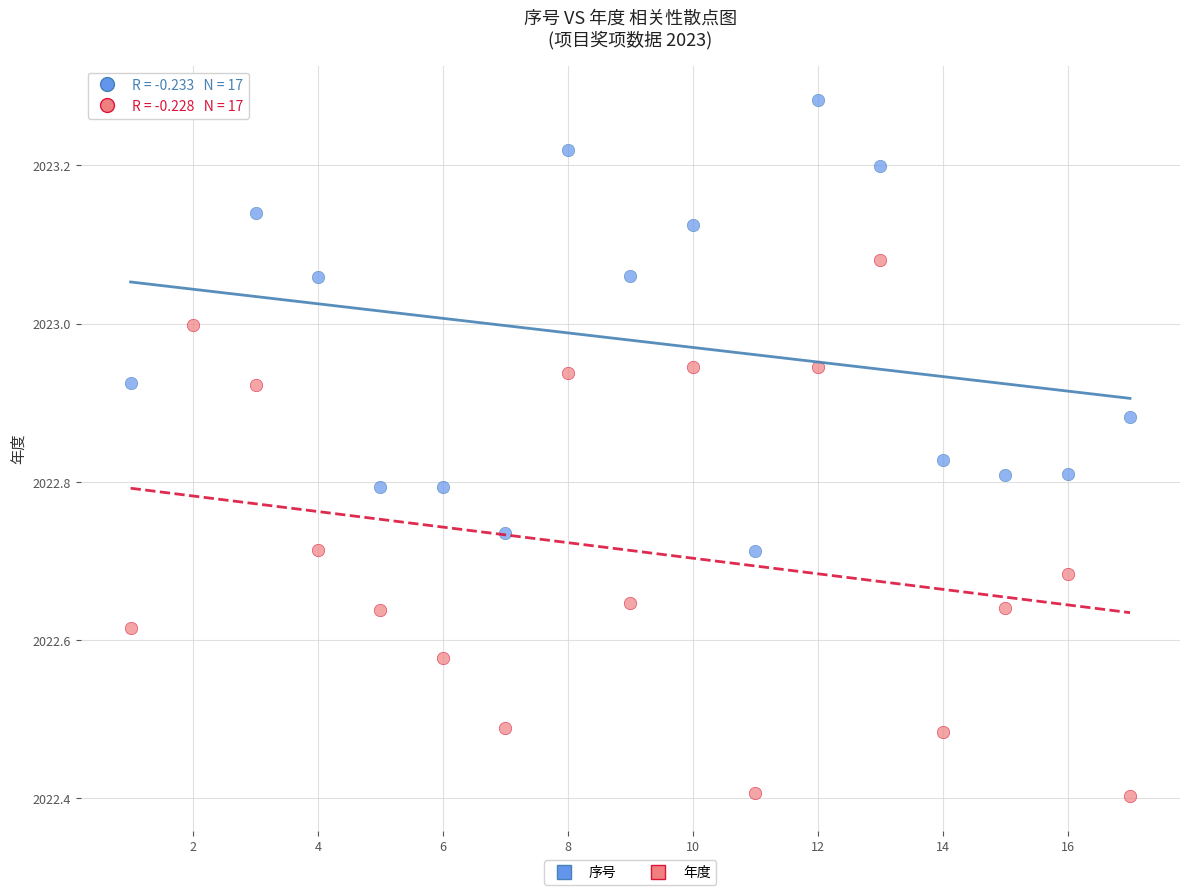

Which series reaches the minimum Y coordinate?

年度